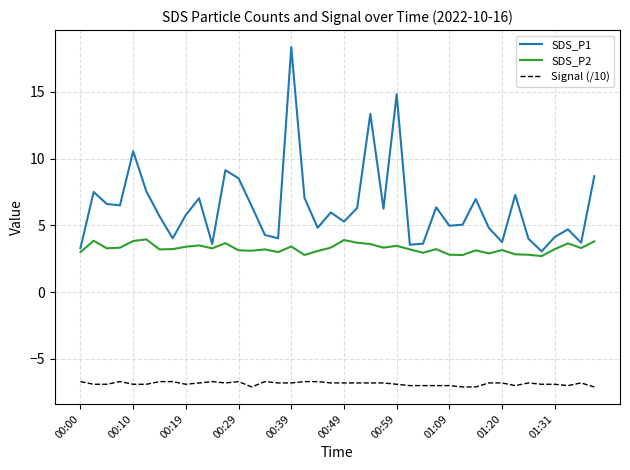

Which series has the largest range (max minus min)?

SDS_P1